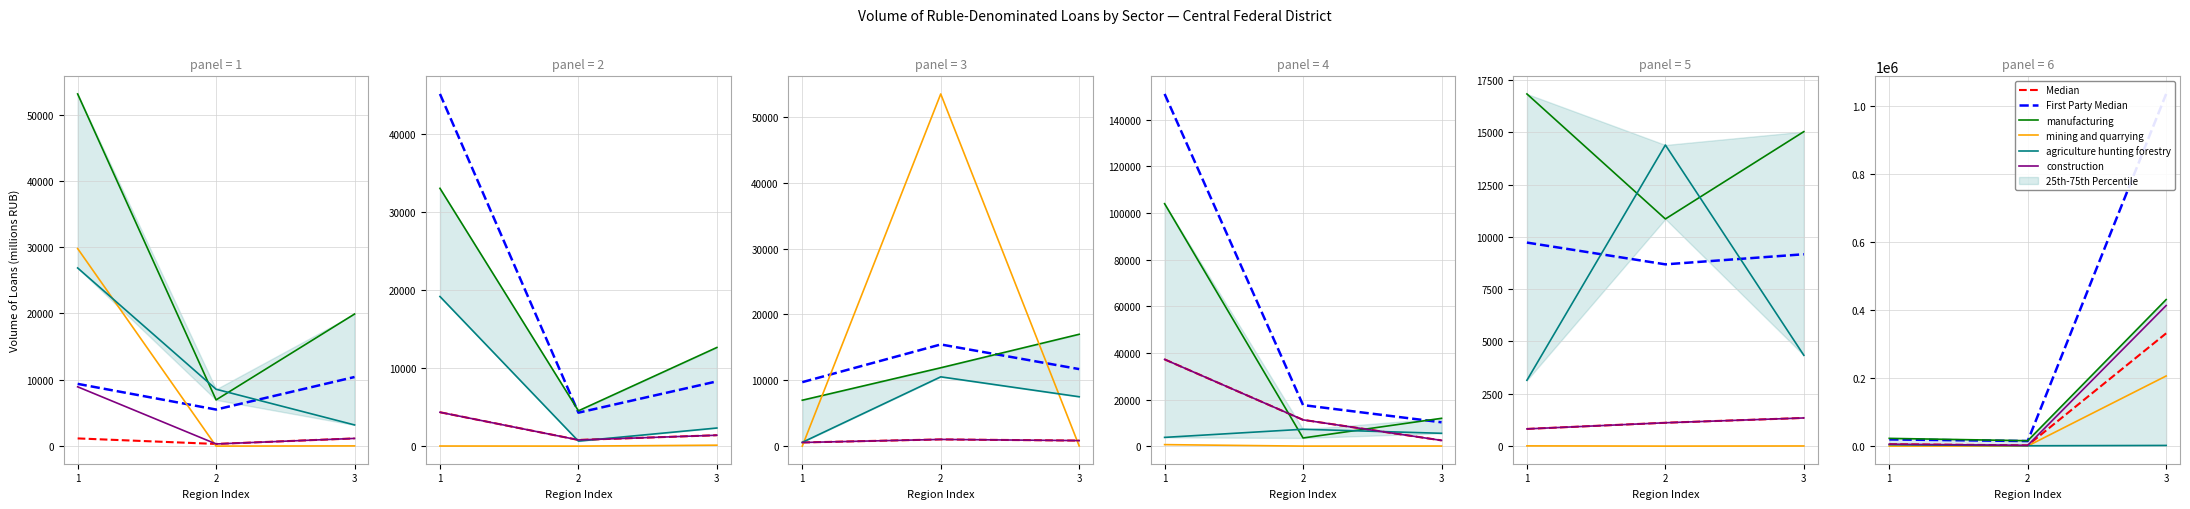

How many series are shown in this chart?

6